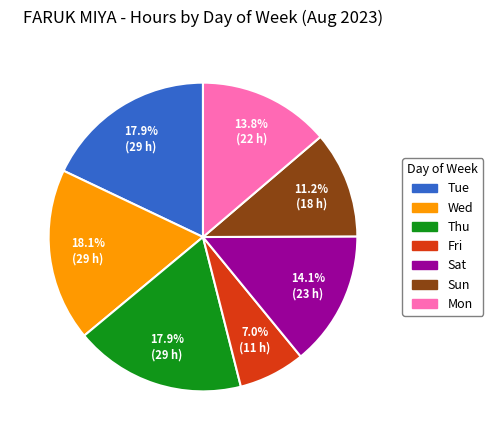

Is there a majority slice in this chart?

No